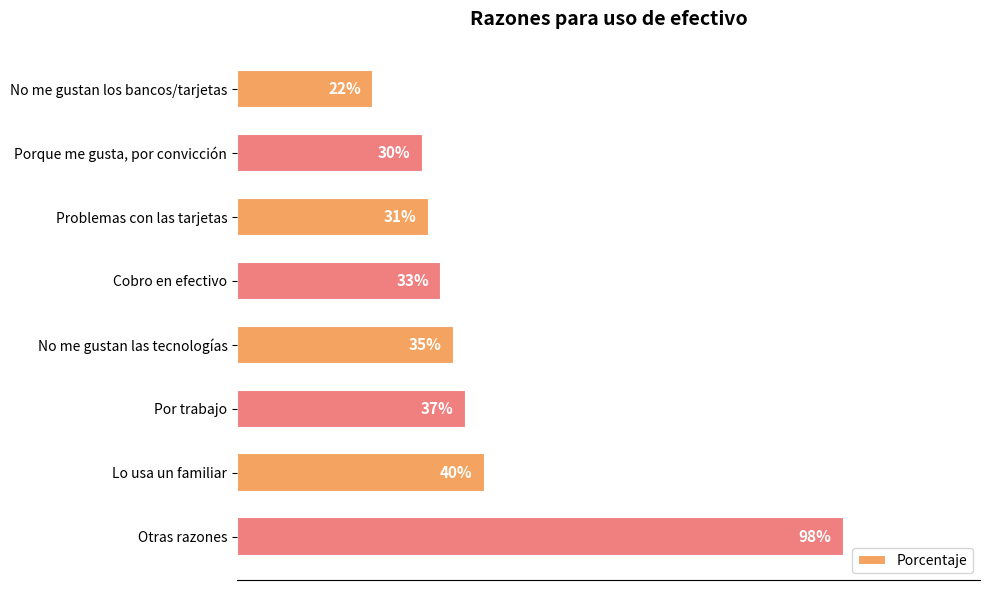

At which label is the value closest to 60?

Lo usa un familiar